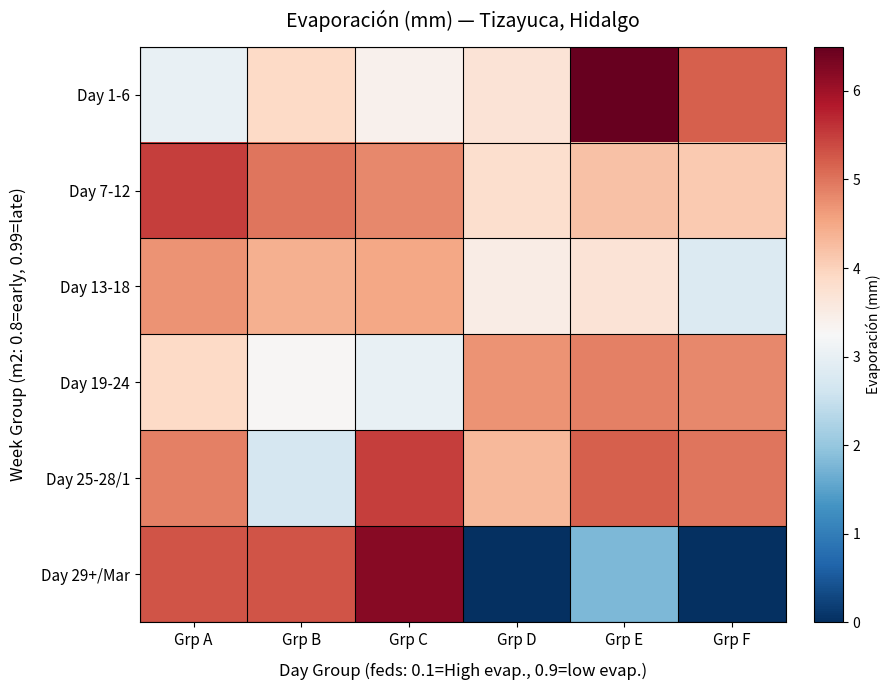

What is the greatest value displayed?

6.5